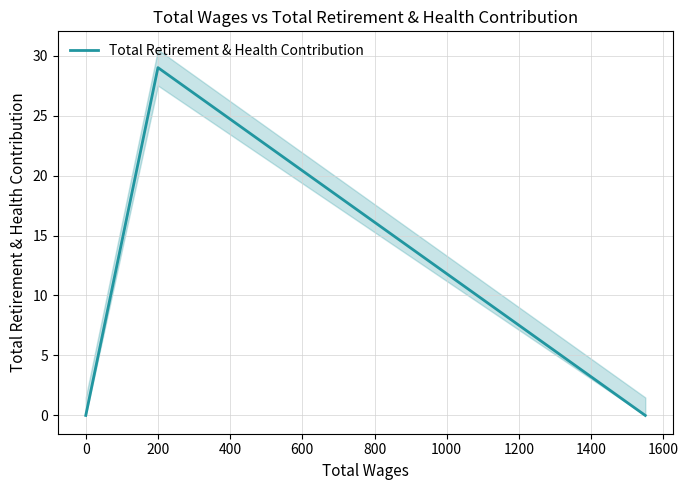

Does the chart have visible grid lines?

Yes